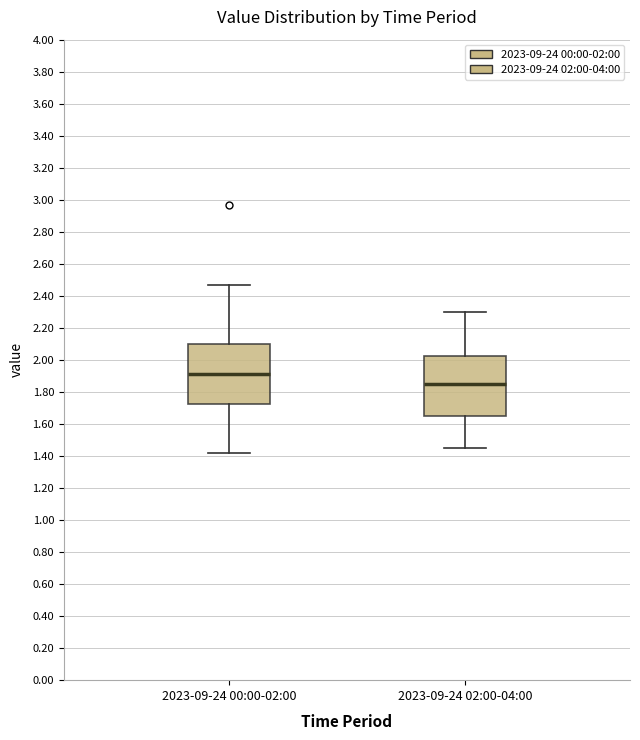

Reading left to right, read every box against the y-axis: the position of its median line, the range the box covers, and the ends of its whiskers. The values are not printed on the chart, so give them approximately, as read against the axis.

2023-09-24 00:00-02:00: median 1.92, box 1.72 to 2.10, whiskers 1.42 to 2.48
2023-09-24 02:00-04:00: median 1.86, box 1.66 to 2.02, whiskers 1.46 to 2.30